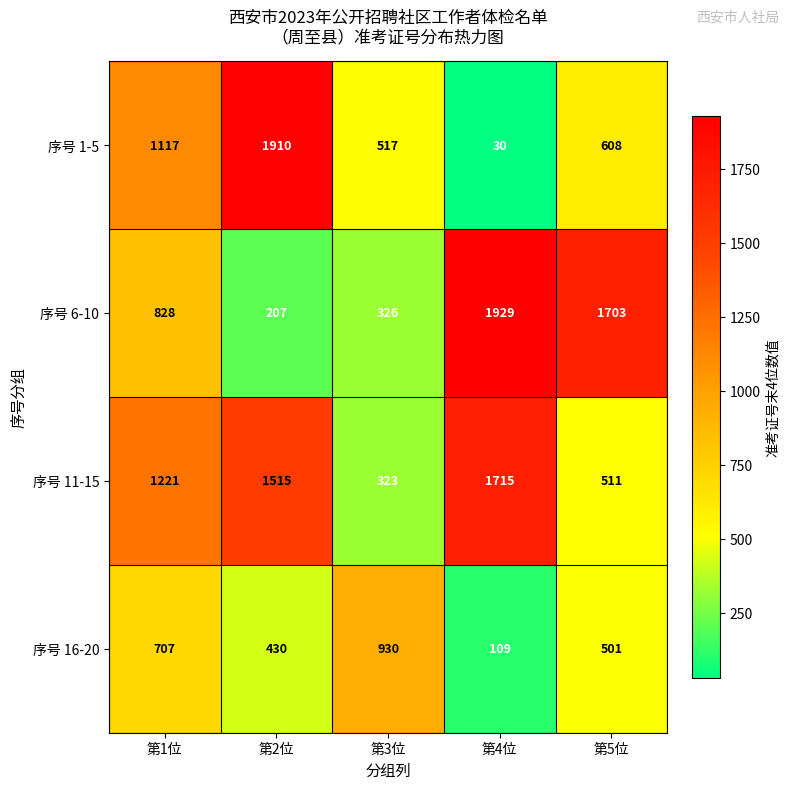

At which category does the chart reach its minimum across all series?

第4位